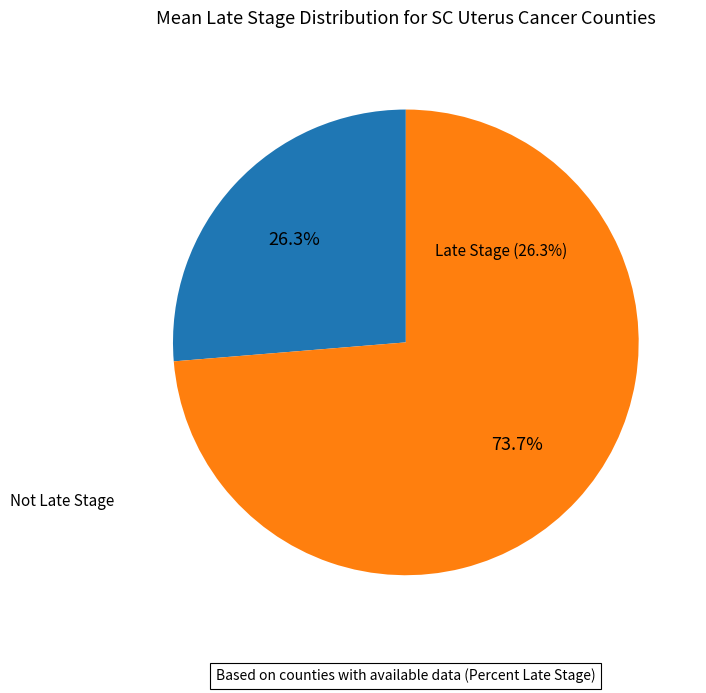

Which has a higher value, Not Late Stage or Late Stage?

Not Late Stage